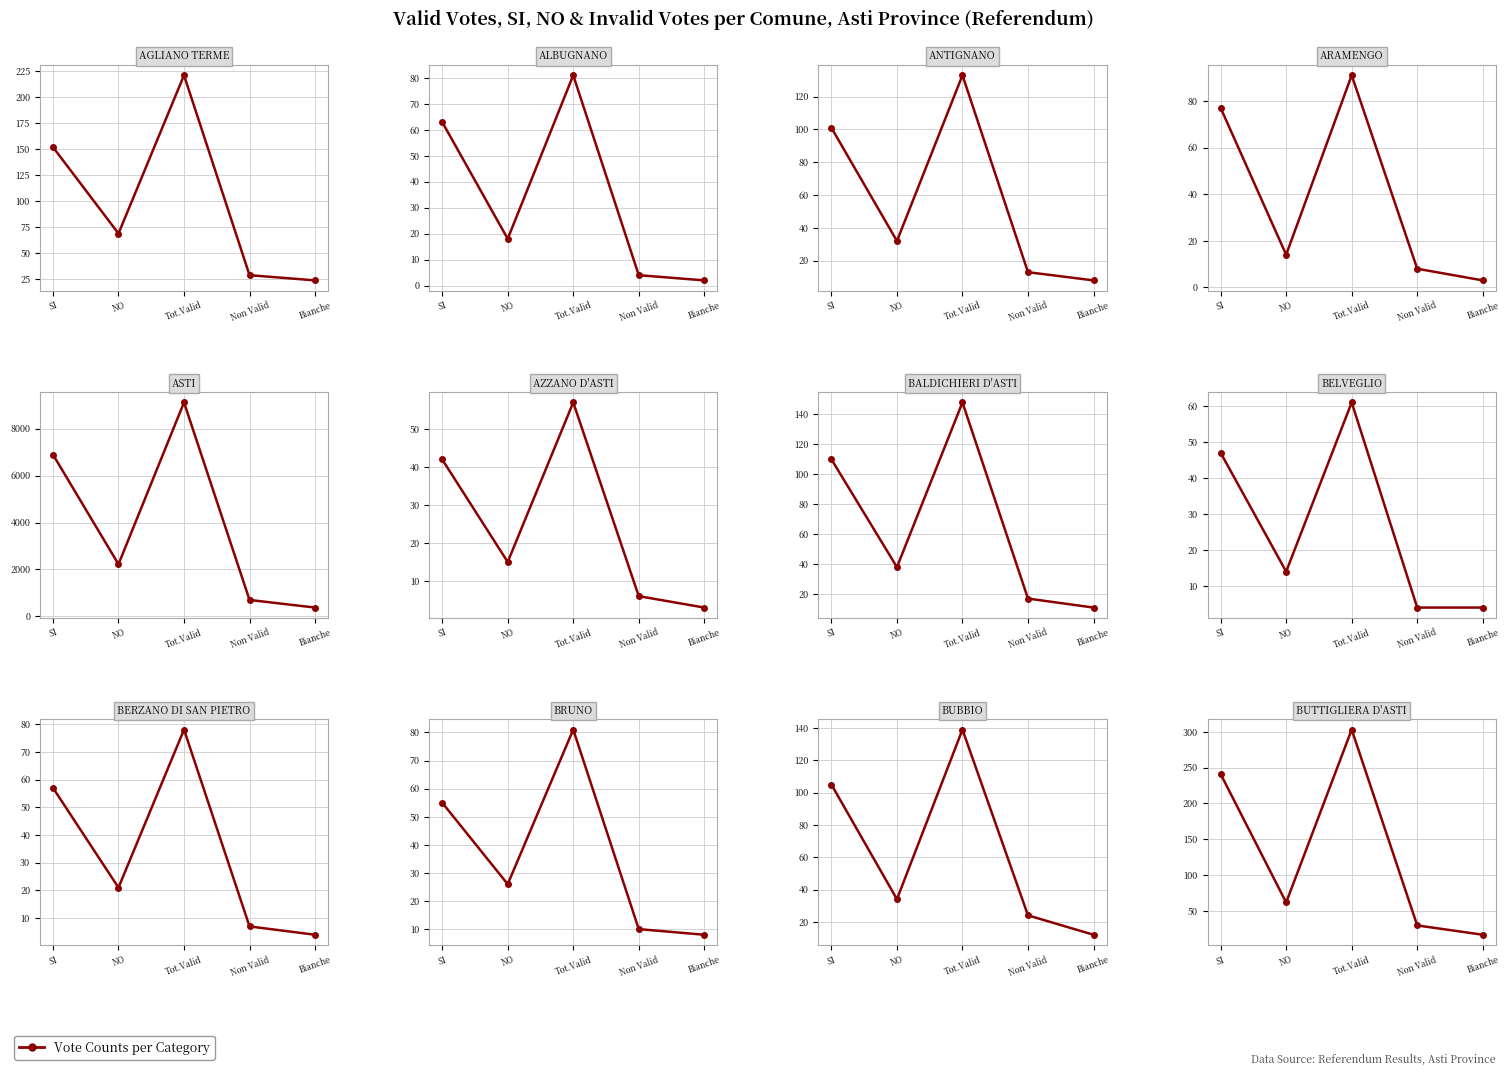

The value at SI is 365. True or false?

False